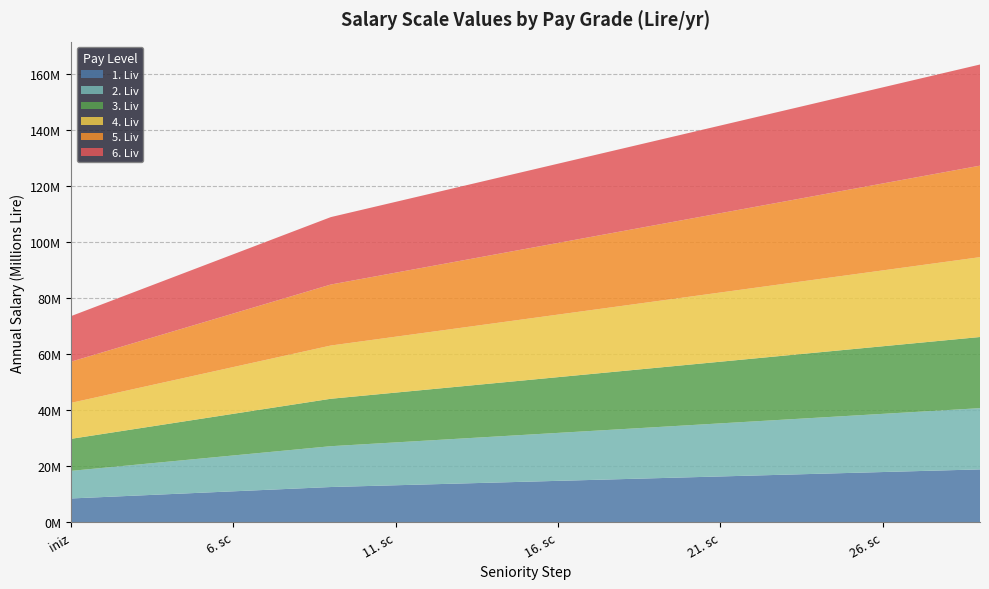

Reading left to right, list all the values displayed in this chart.

1. Liv: 8496684.0	9006485.0	9516286.1	10026087.1	10535888.2	11045689.2	11555490.2	12065291.3	12575092.3	12889469.6	13203846.9	13518224.2	13832601.6	14146978.9	14461356.2	14775733.5	15090110.8	15404488.1	15718865.4	16033242.7	16347620.0	16661997.3	16976374.6	17290751.9	17605129.2	17919506.6	18233883.9	18548261.2	18862638.5
2. Liv: 9838032.0	10428313.9	11018595.8	11608877.8	12199159.7	12789441.6	13379723.5	13970005.4	14560287.4	14924294.5	15288301.7	15652308.9	16016316.1	16380323.3	16744330.5	17108337.6	17472344.8	17836352.0	18200359.2	18564366.4	18928373.6	19292380.8	19656387.9	20020395.1	20384402.3	20748409.5	21112416.7	21476423.9	21840431.0
3. Liv: 11430912.0	12116766.7	12802621.4	13488476.2	14174330.9	14860185.6	15546040.3	16231895.0	16917749.8	17340693.5	17763637.2	18186581.0	18609524.7	19032468.5	19455412.2	19878356.0	20301299.7	20724243.5	21147187.2	21570130.9	21993074.7	22416018.4	22838962.2	23261905.9	23684849.7	24107793.4	24530737.2	24953680.9	25376624.6
4. Liv: 12828156.0	13597845.4	14367534.7	15137224.1	15906913.4	16676602.8	17446292.2	18215981.5	18985670.9	19460312.7	19934954.4	20409596.2	20884238.0	21358879.7	21833521.5	22308163.3	22782805.1	23257446.8	23732088.6	24206730.4	24681372.1	25156013.9	25630655.7	26105297.5	26579939.2	27054581.0	27529222.8	28003864.5	28478506.3
5. Liv: 14700468.0	15582496.1	16464524.2	17346552.2	18228580.3	19110608.4	19992636.5	20874664.6	21756692.6	22300610.0	22844527.3	23388444.6	23932361.9	24476279.2	25020196.5	25564113.9	26108031.2	26651948.5	27195865.8	27739783.1	28283700.4	28827617.7	29371535.1	29915452.4	30459369.7	31003287.0	31547204.3	32091121.6	32635039.0
6. Liv: 16251420.0	17226505.2	18201590.4	19176675.6	20151760.8	21126846.0	22101931.2	23077016.4	24052101.6	24653404.1	25254706.7	25856009.2	26457311.8	27058614.3	27659916.8	28261219.4	28862521.9	29463824.5	30065127.0	30666429.5	31267732.1	31869034.6	32470337.2	33071639.7	33672942.2	34274244.8	34875547.3	35476849.9	36078152.4